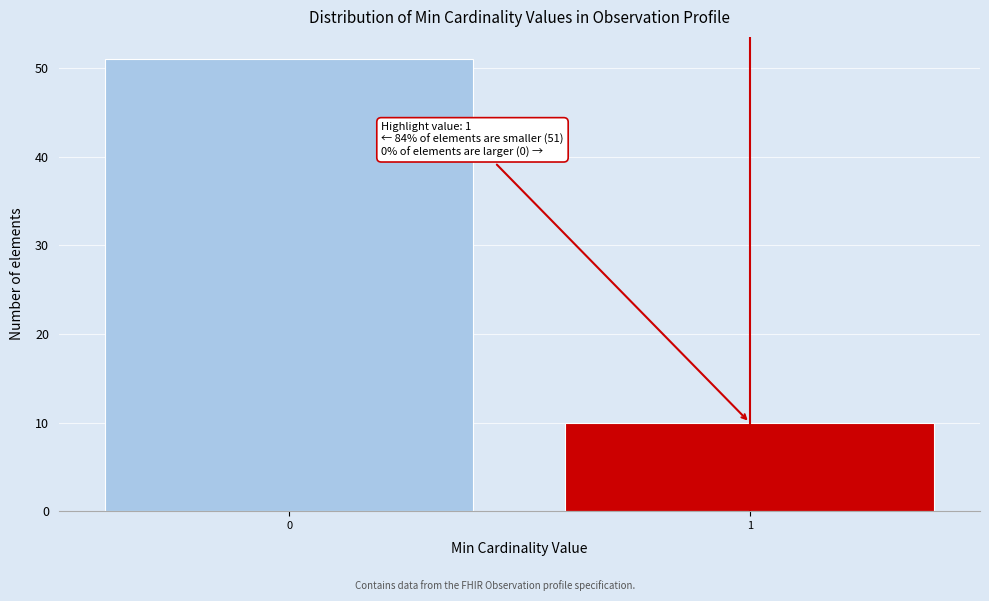

Reading left to right, extract all data points from this chart.

0=51	1=10